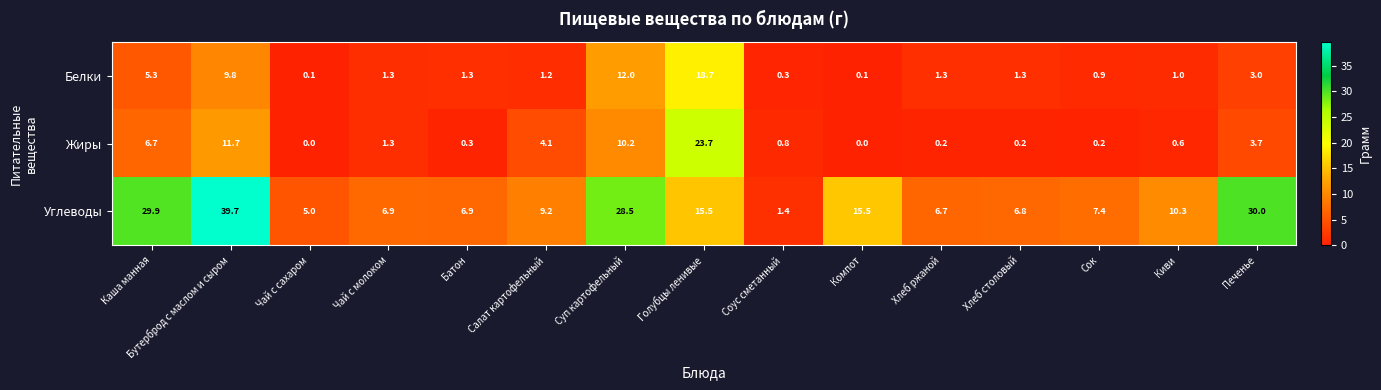

At how many categories does at least one series exceed 29?

3